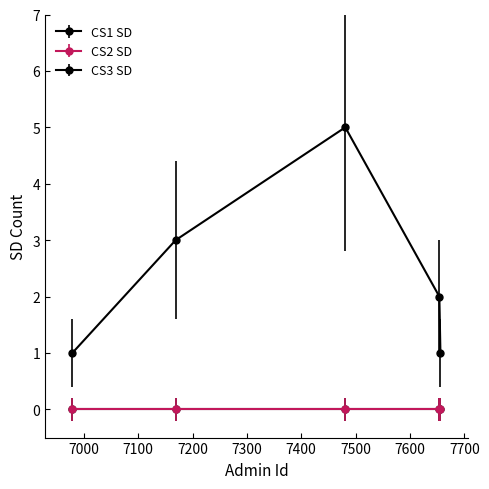

Does the chart have visible grid lines?

No